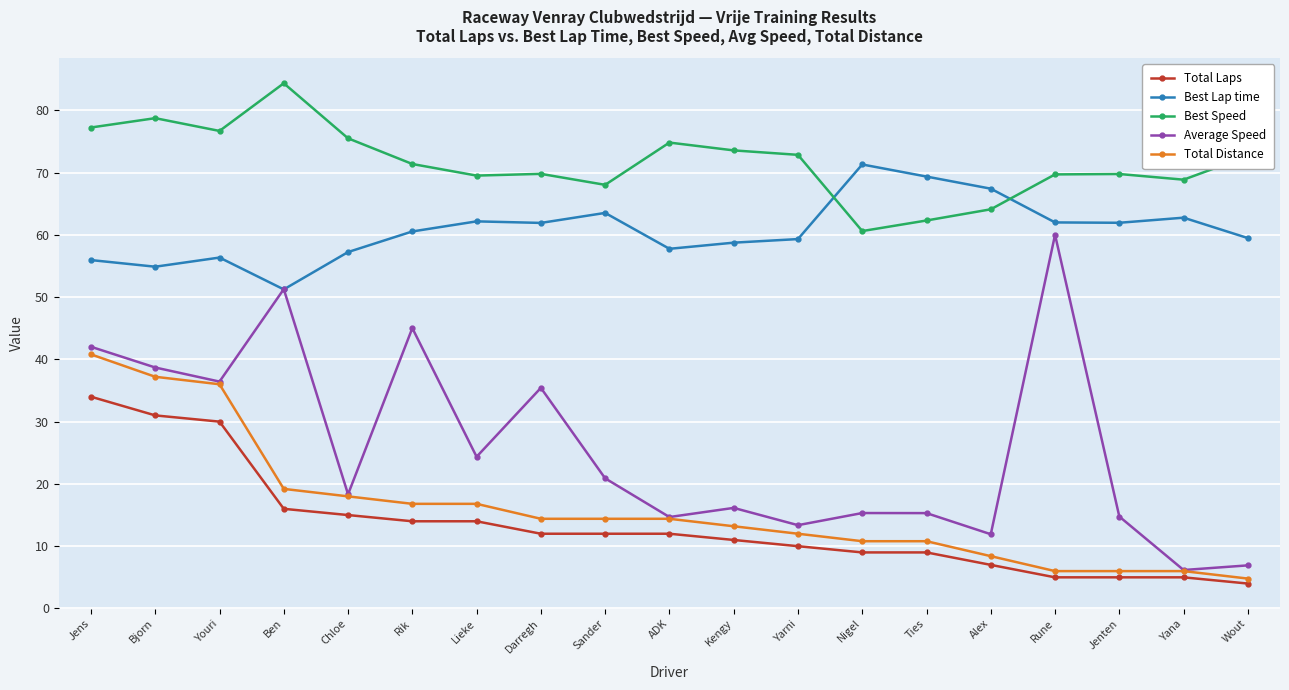

Is it true that Best Lap time equals 91.4 at Ben?

False